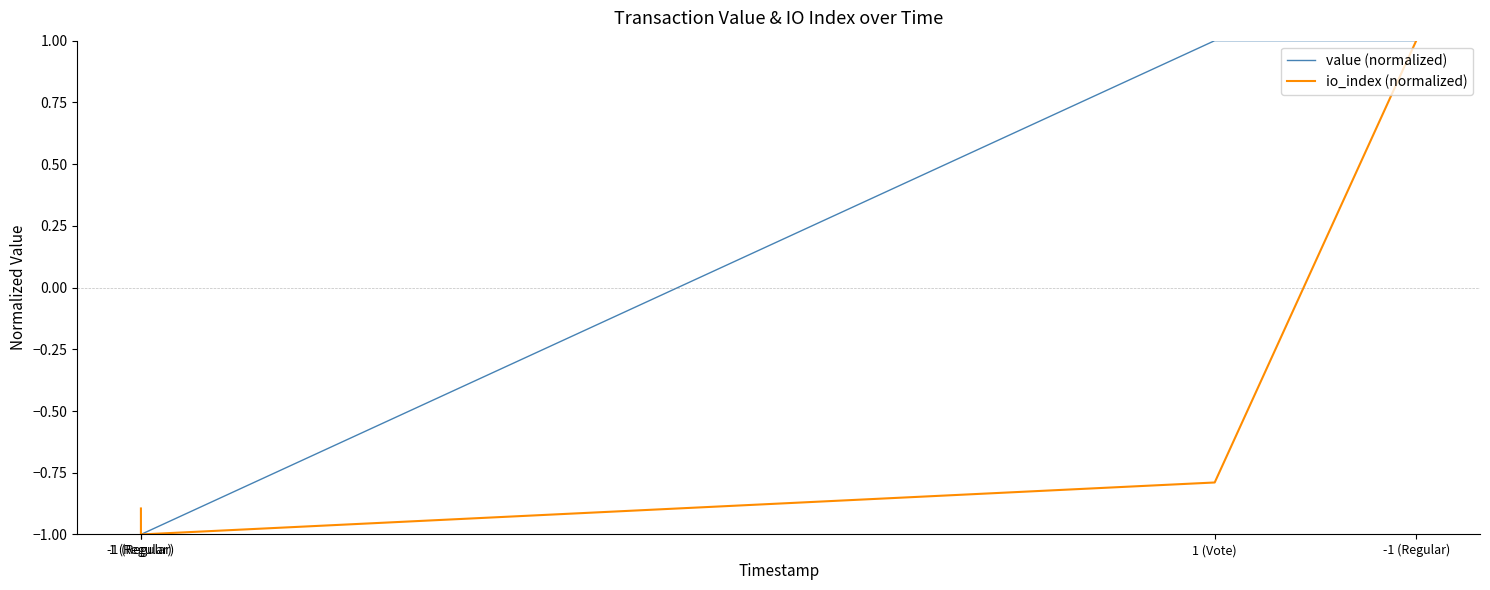

List the series in order of their peak value, lowest first.

value (normalized), io_index (normalized)